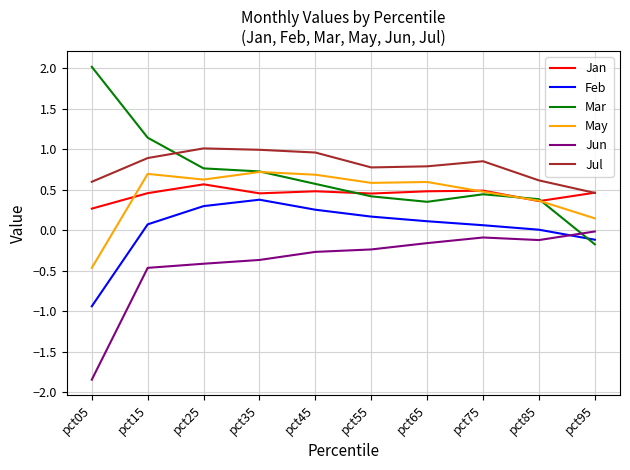

True or false: Feb and Jul cross at least once.

False